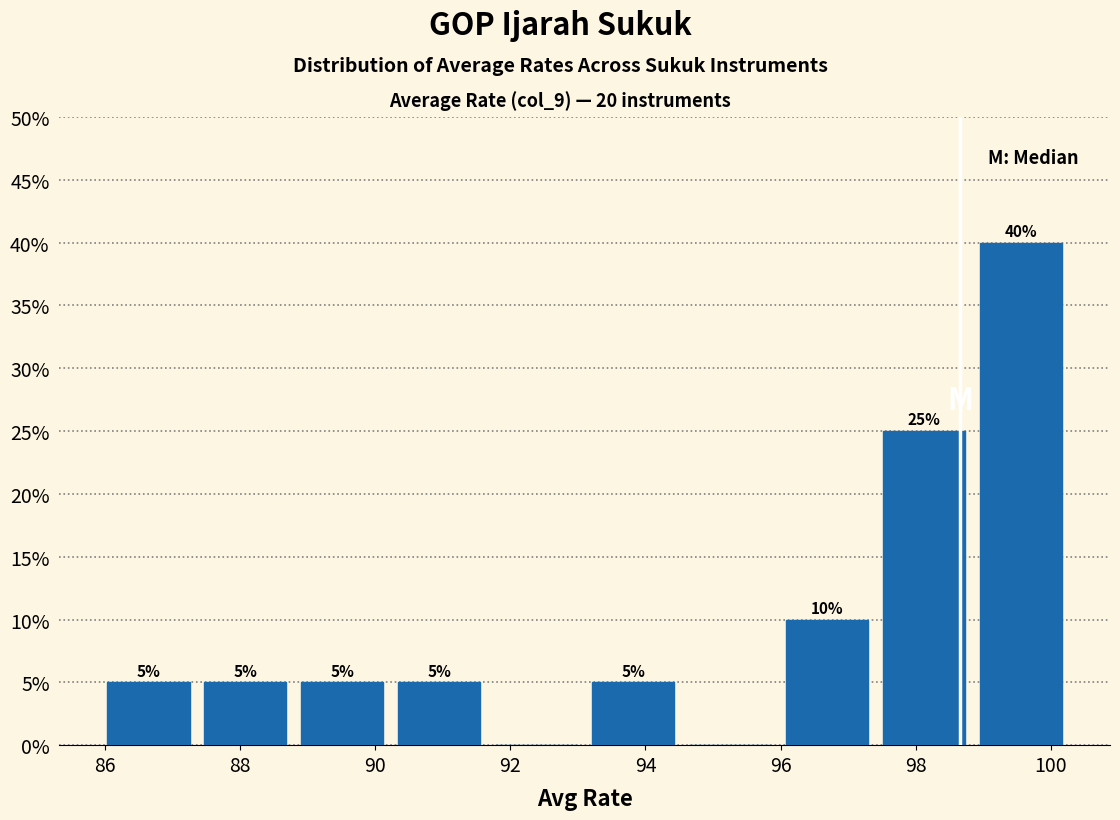

Over which range of the x-axis is the bar tallest?

98.8 to 100.2